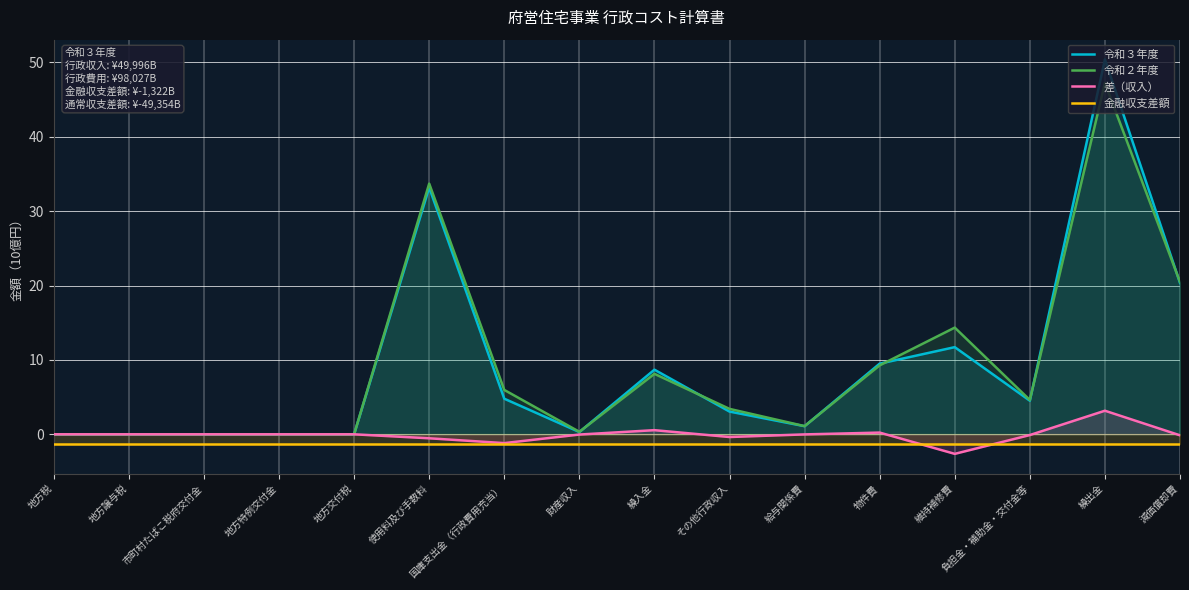

Where is the first local maximum for 令和２年度?

使用料及び手数料